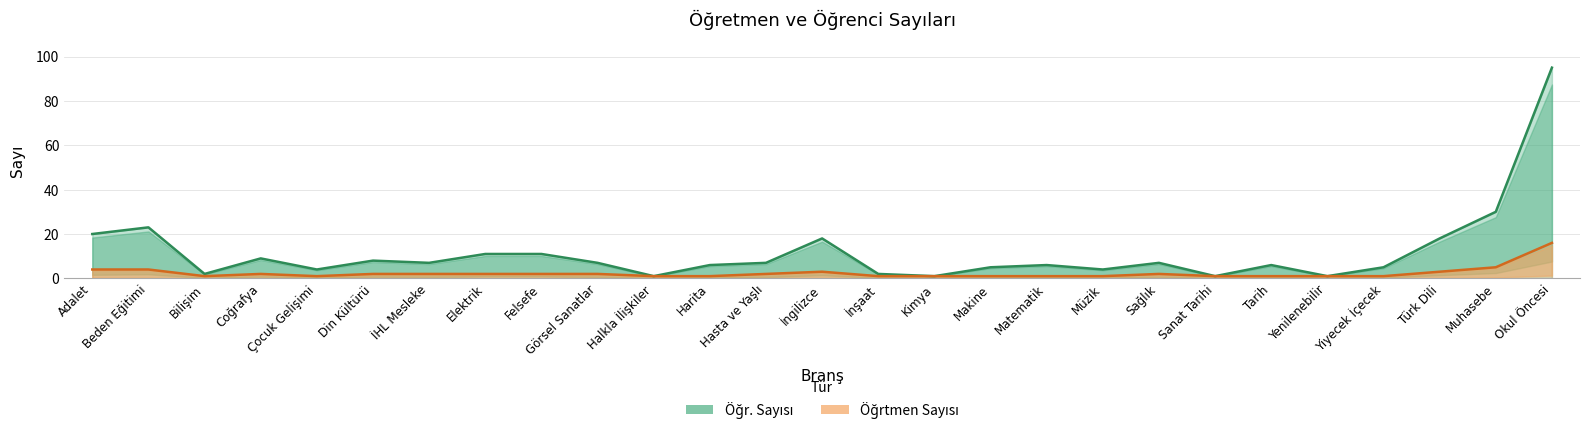

Reading left to right, extract all data points from this chart.

Öğr. Sayısı: 20	23	2	9	4	8	7	11	11	7	1	6	7	18	2	1	5	6	4	7	1	6	1	5	18	30	95
Öğrtmen Sayısı: 4	4	1	2	1	2	2	2	2	2	1	1	2	3	1	1	1	1	1	2	1	1	1	1	3	5	16